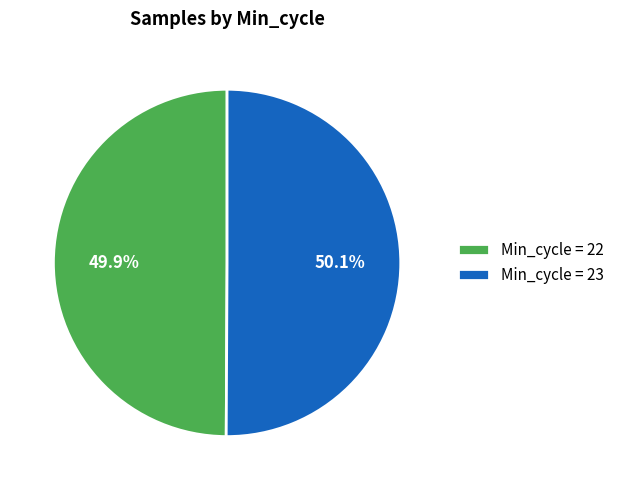

Combined, do Min_cycle = 22 and Min_cycle = 23 account for over 50%?

Yes